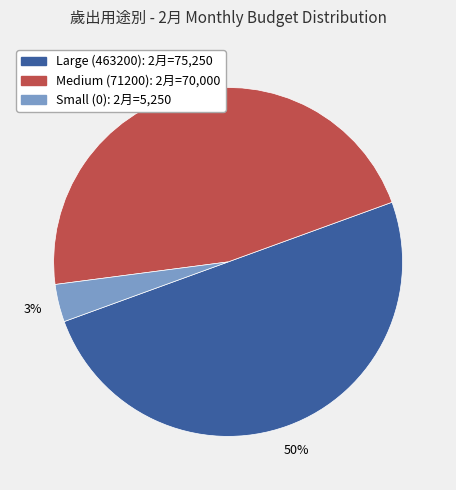

To the nearest percent, what is the difference between the largest and smallest slice percentages?

47%